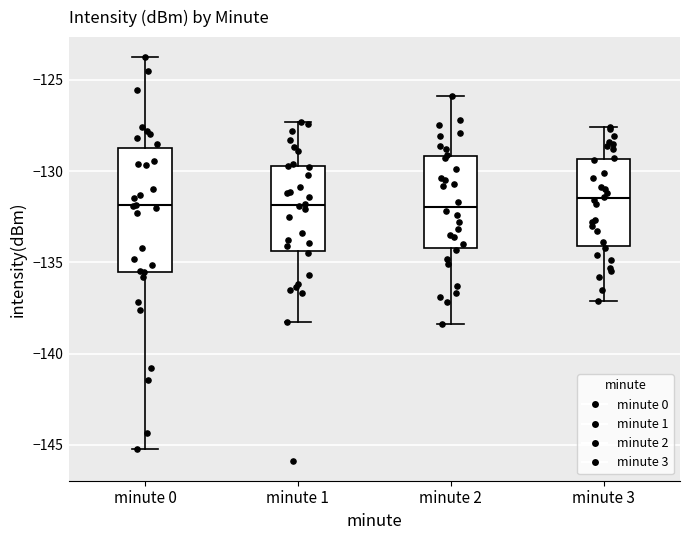

Where is the lower edge of the box for minute 1 on the y-axis? The values are not printed on the chart, so give them approximately, as read against the axis.

-134.5